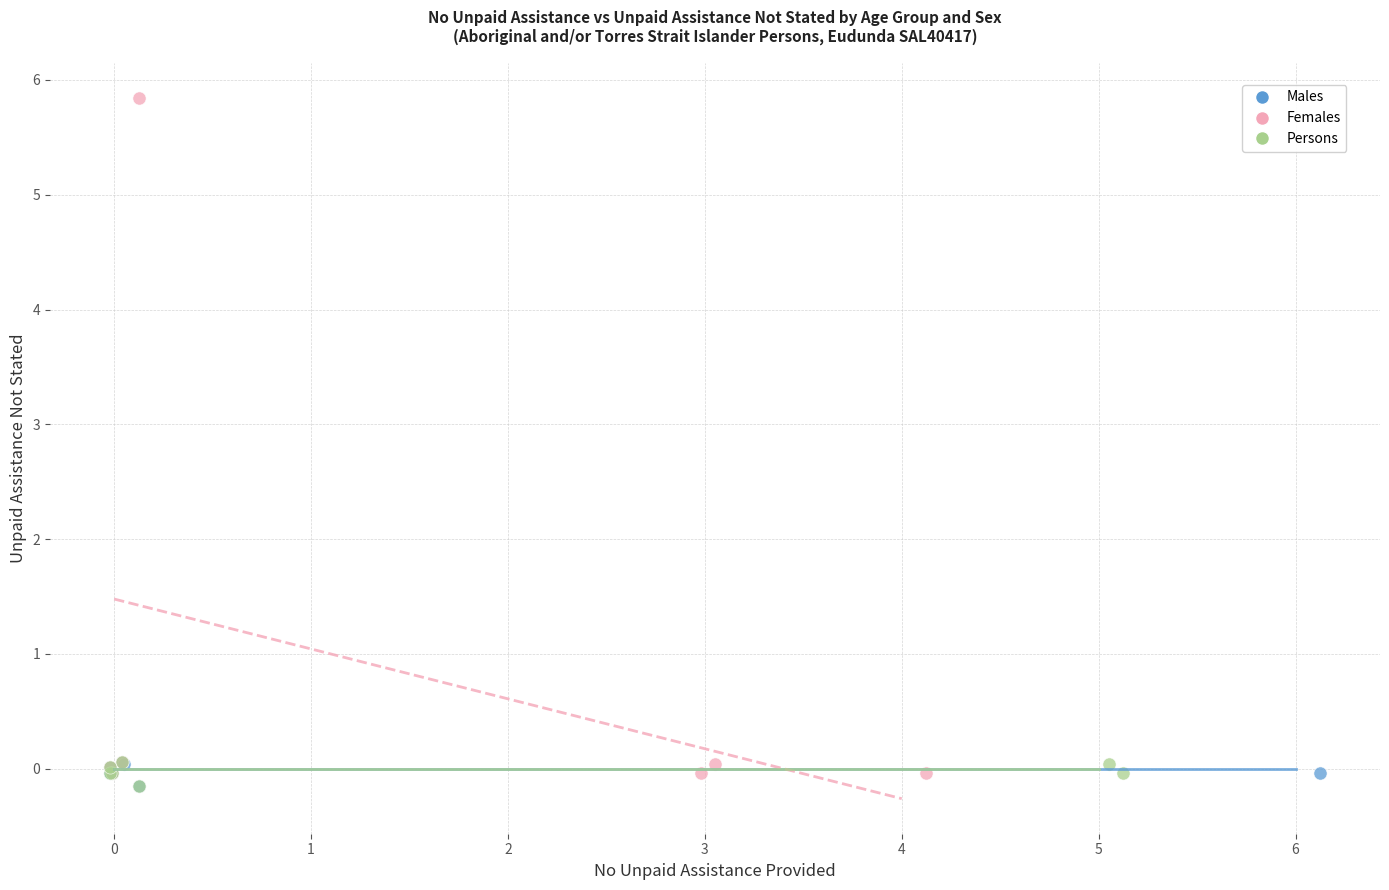

Which series has the largest Y range (max minus min)?

Females